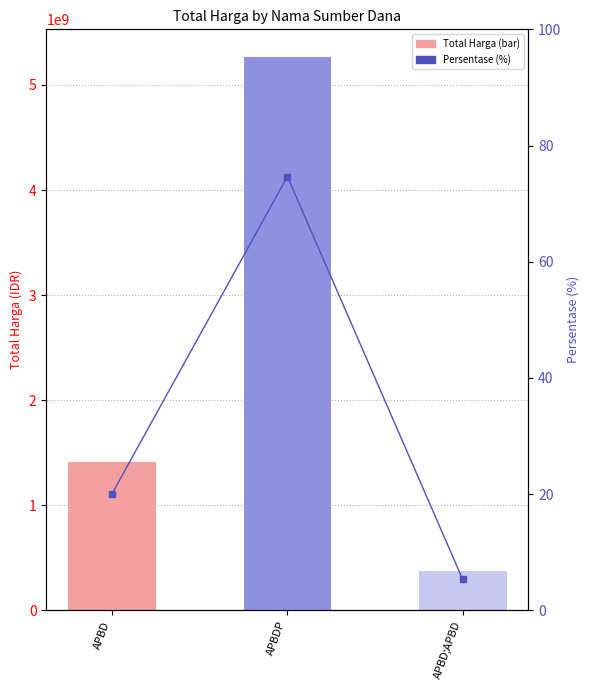

What is the smallest value displayed?

5.3